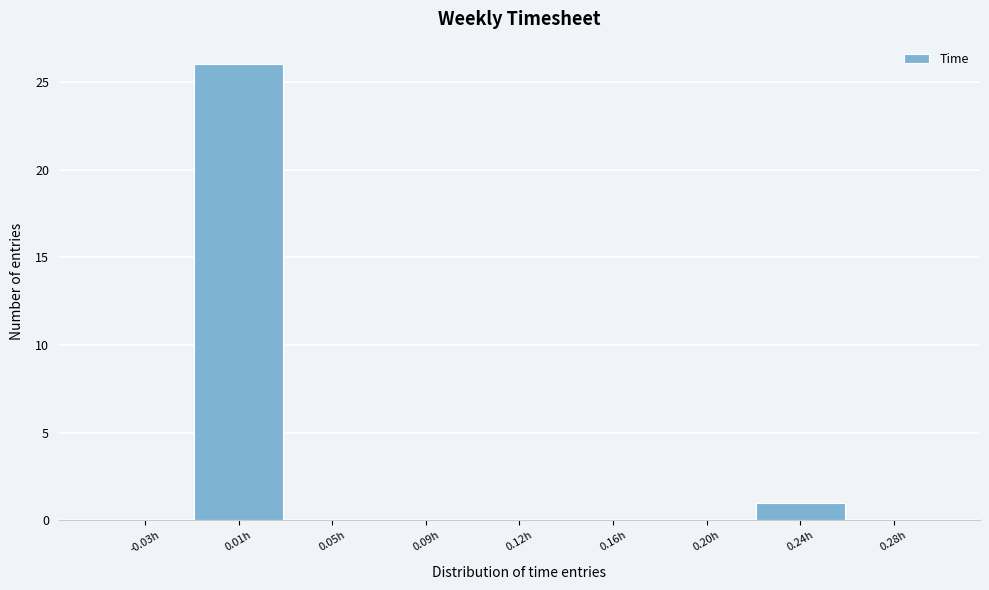

Reading left to right, extract all data points from this chart.

-0.03h=0	0.01h=26	0.05h=0	0.09h=0	0.12h=0	0.16h=0	0.20h=0	0.24h=1	0.28h=0